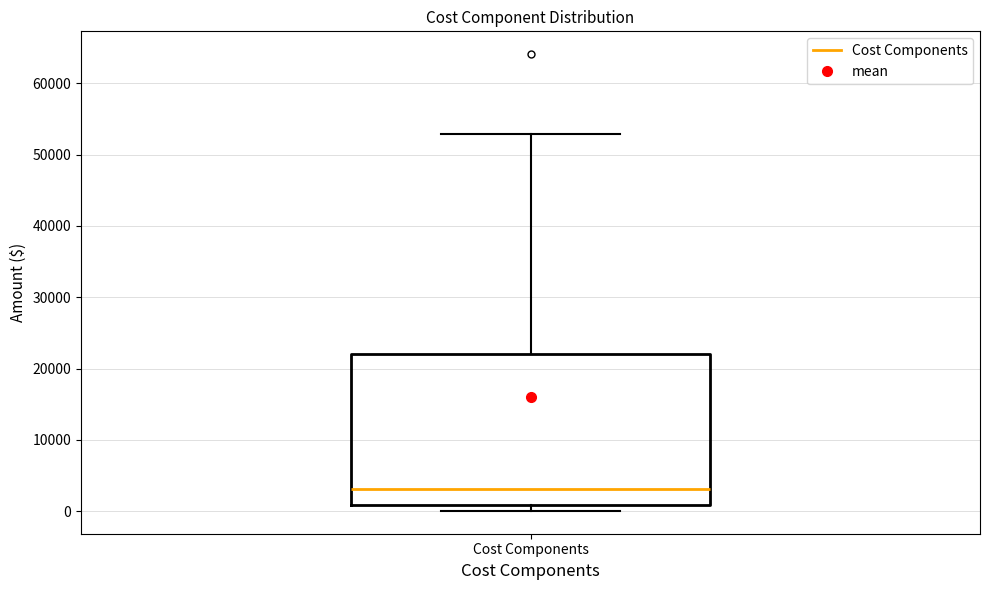

Read this box plot against the y-axis: the position of the median line, the range covered by the box, and the ends of both whiskers. The values are not printed on the chart, so give them approximately, as read against the axis.

median 3000, box 1000 to 22000, whiskers 0 to 53000